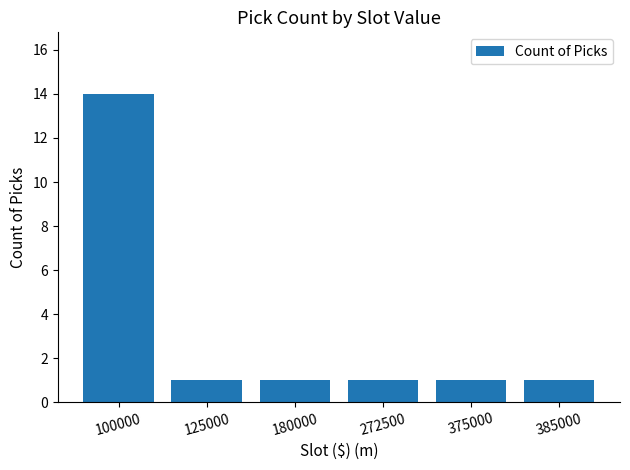

Is it true that the value at 125000 is 2?

False